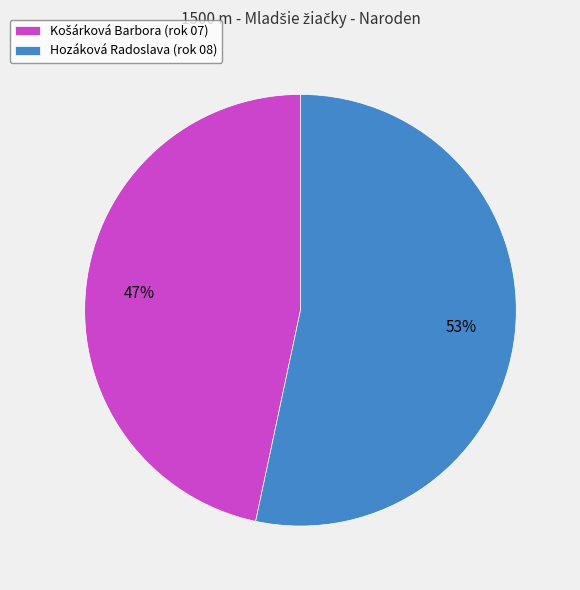

Is it true that Hozáková Radoslava (rok 08) is 62% of the pie?

False